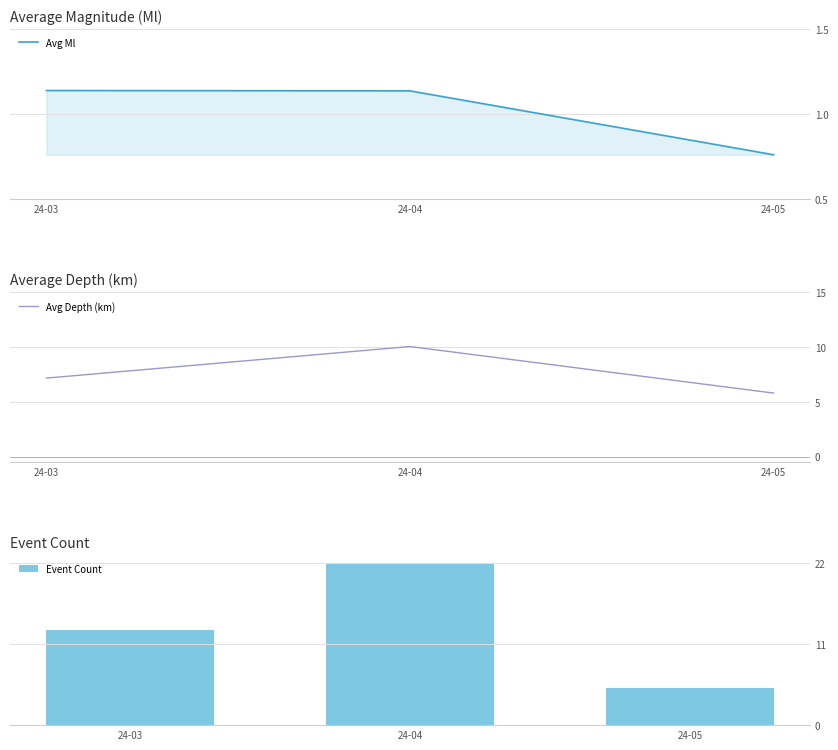

Rank the series by their average value, from lowest to highest.

Avg Ml, Avg Depth (km), Event Count